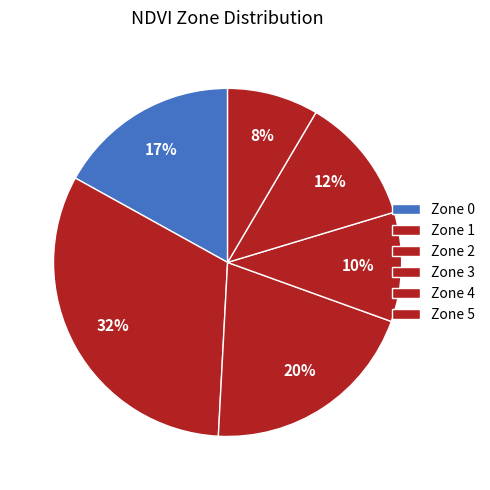

What percentage is NOT represented by Zone 4?

88.1%